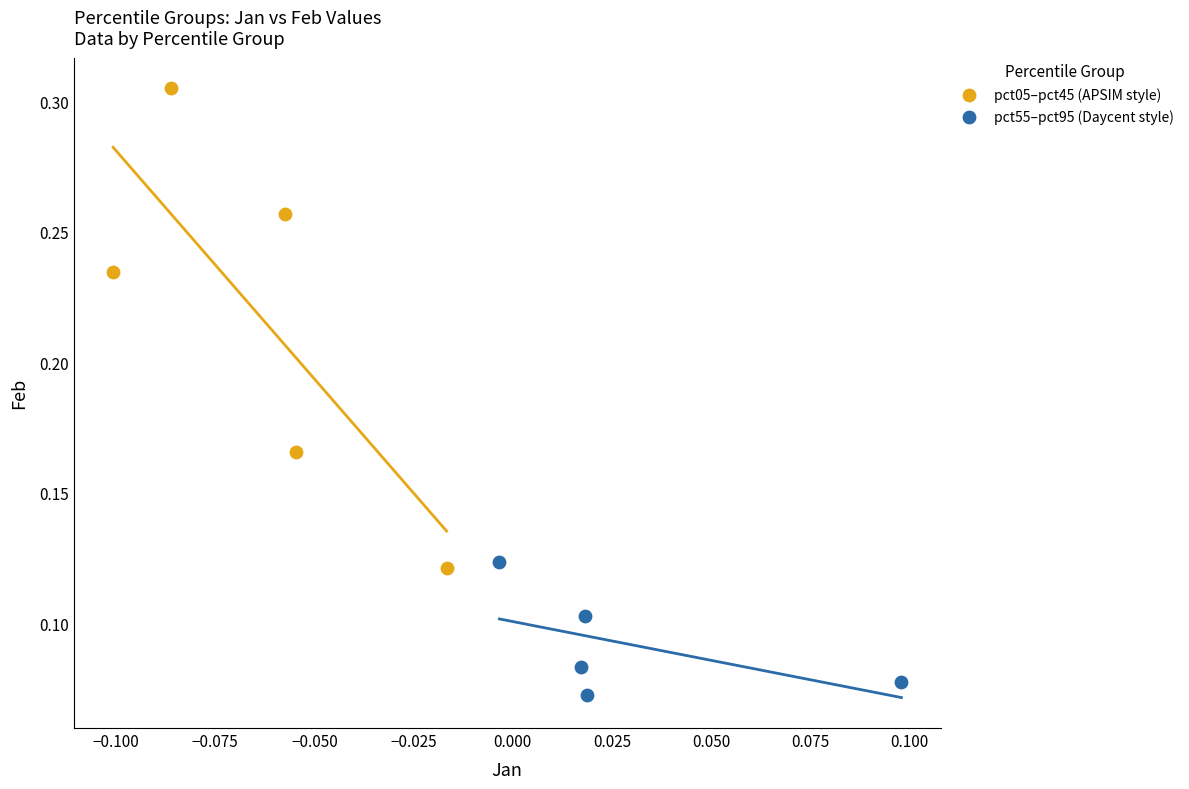

Which series contains the highest Y value?

pct05–pct45 (APSIM style)